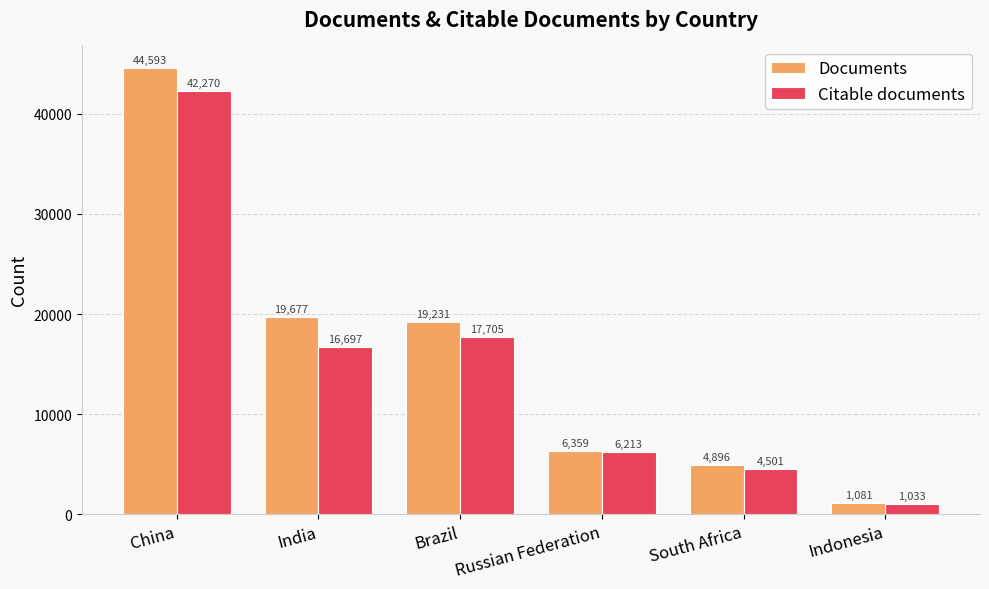

What is the difference between the Documents values at China and Brazil?

25362